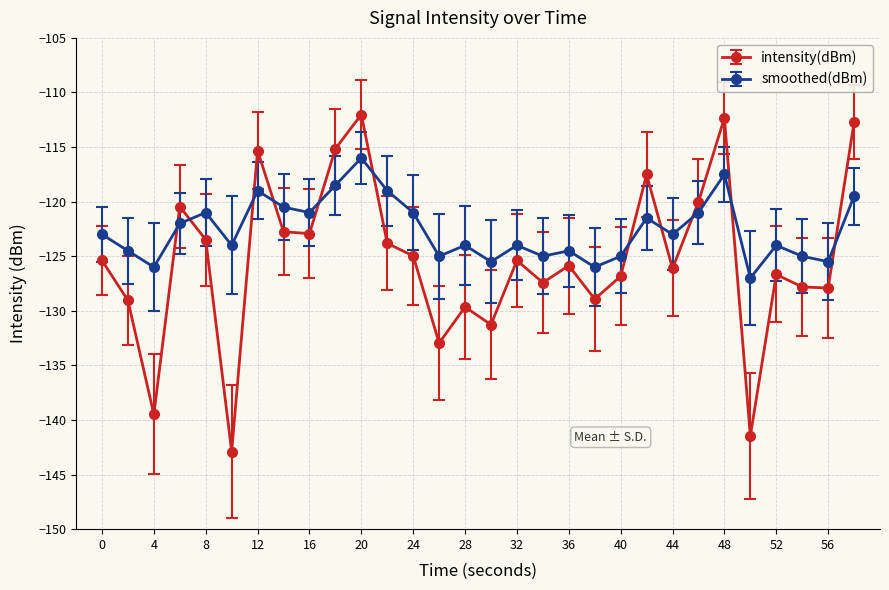

How many lines are shown in the chart?

2